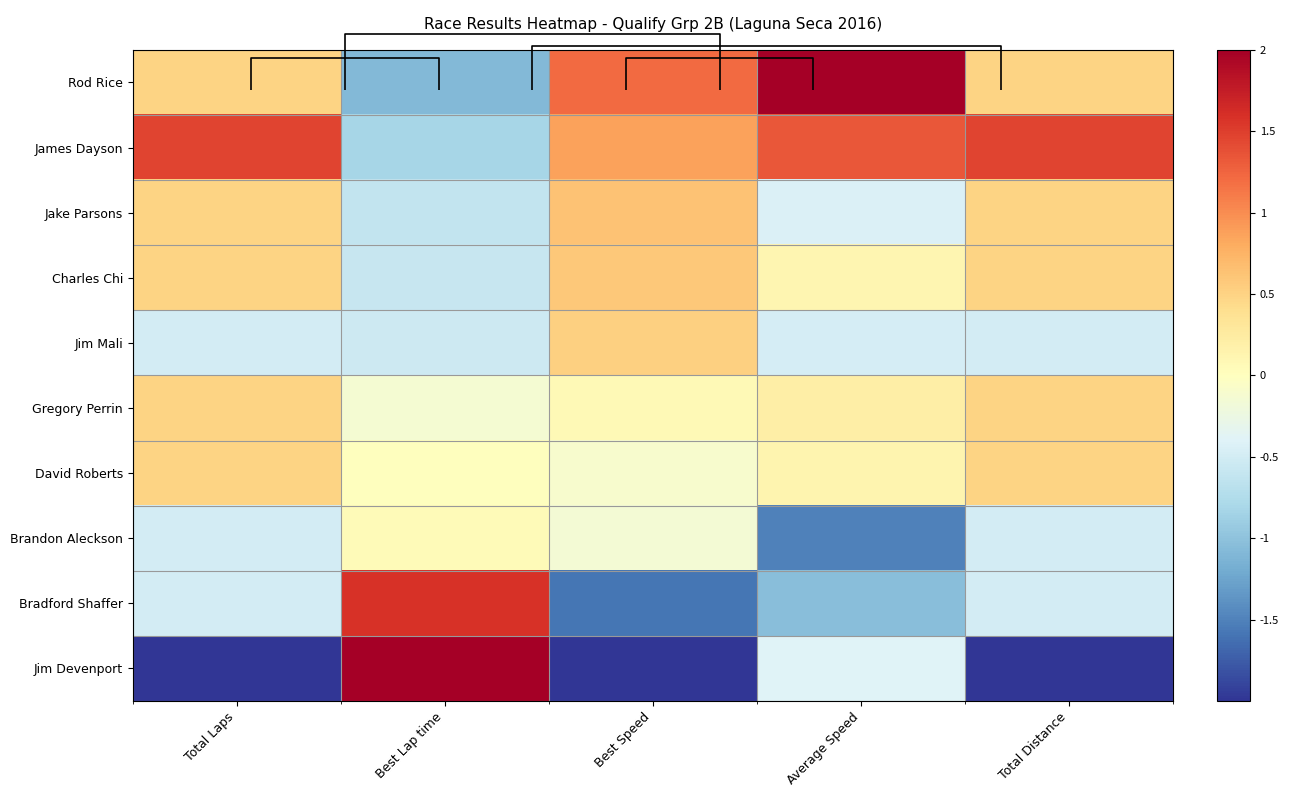

Is it true that Bradford Shaffer equals -0.7 at Total Distance?

False